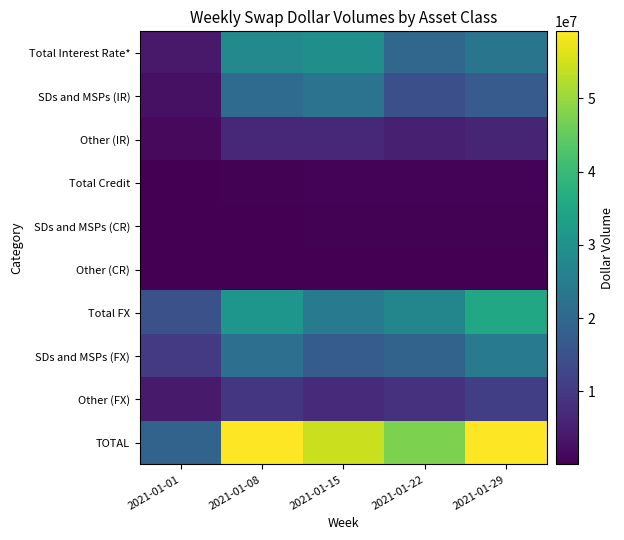

What is the difference between the highest and lowest values at 2021-01-22?

47178138